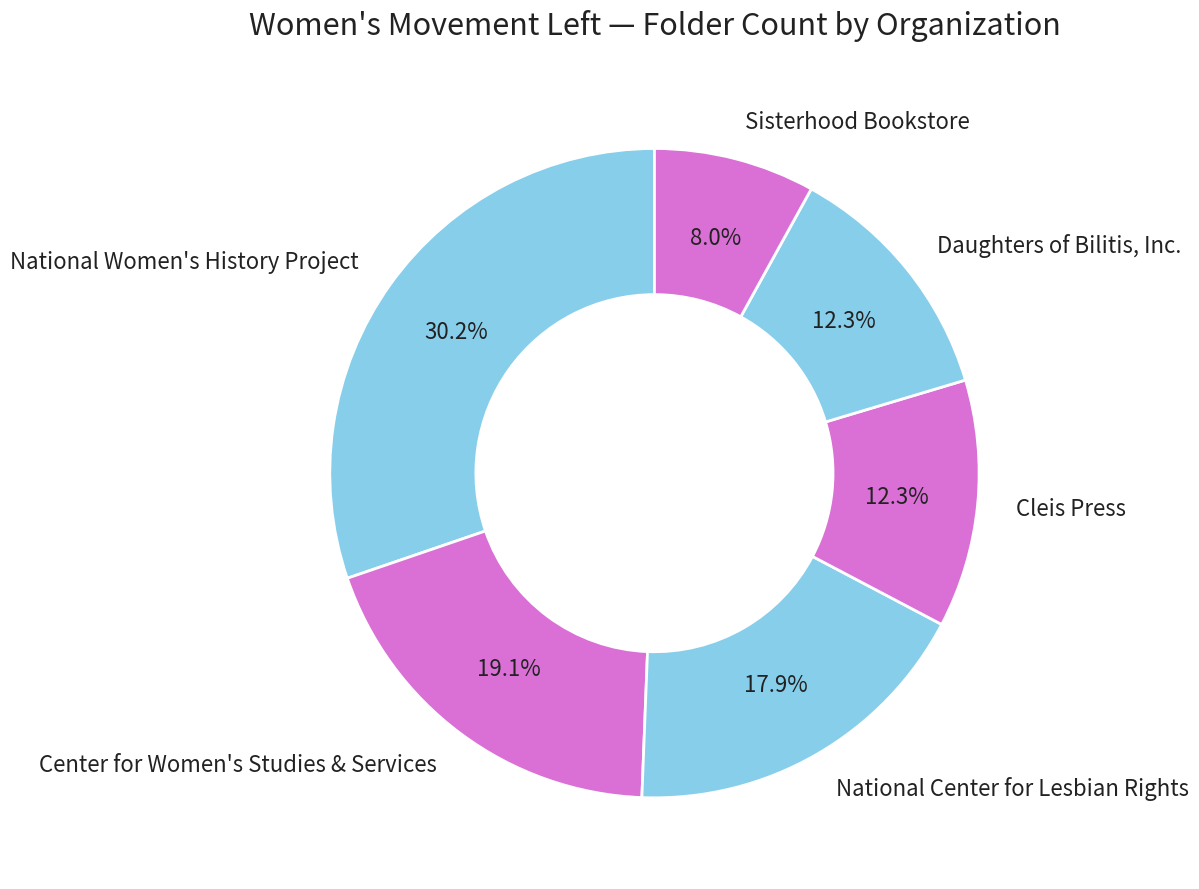

To the nearest percent, what percentage of the pie is Daughters of Bilitis, Inc.?

12%